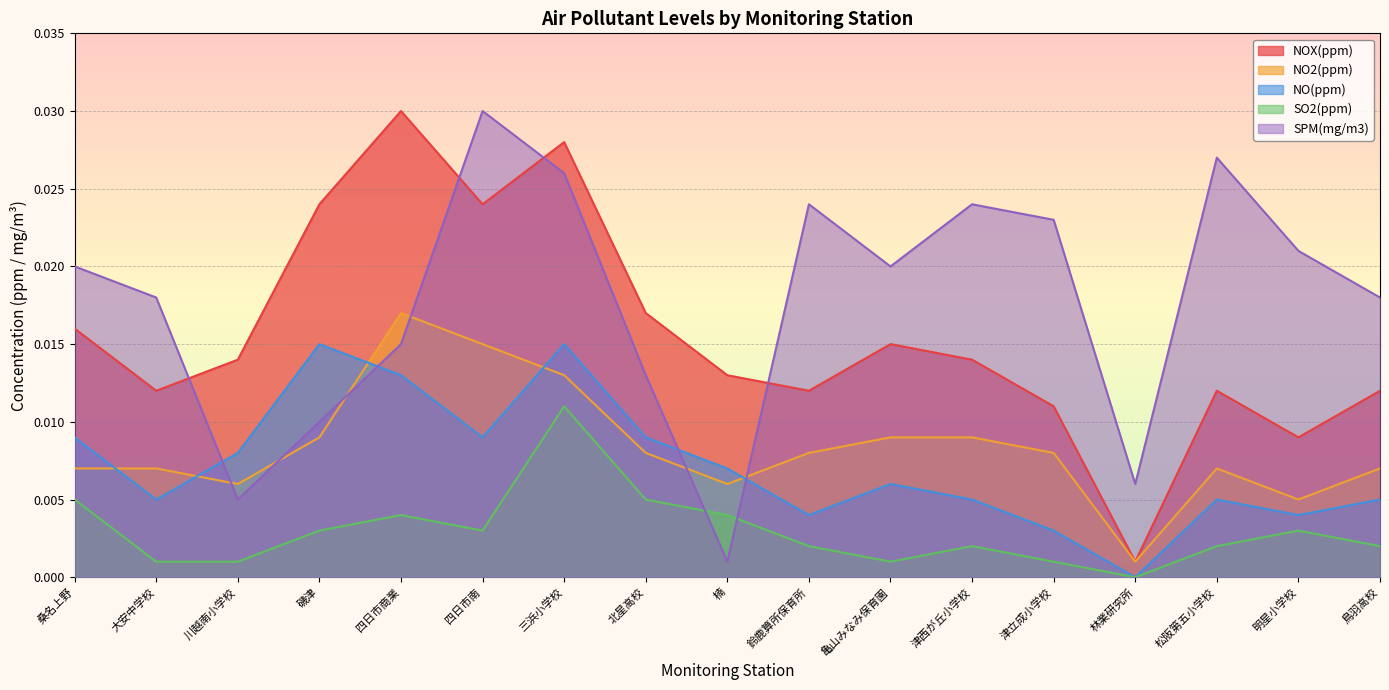

After their last crossing, which series has the higher values: SPM(mg/m3) or NO(ppm)?

SPM(mg/m3)